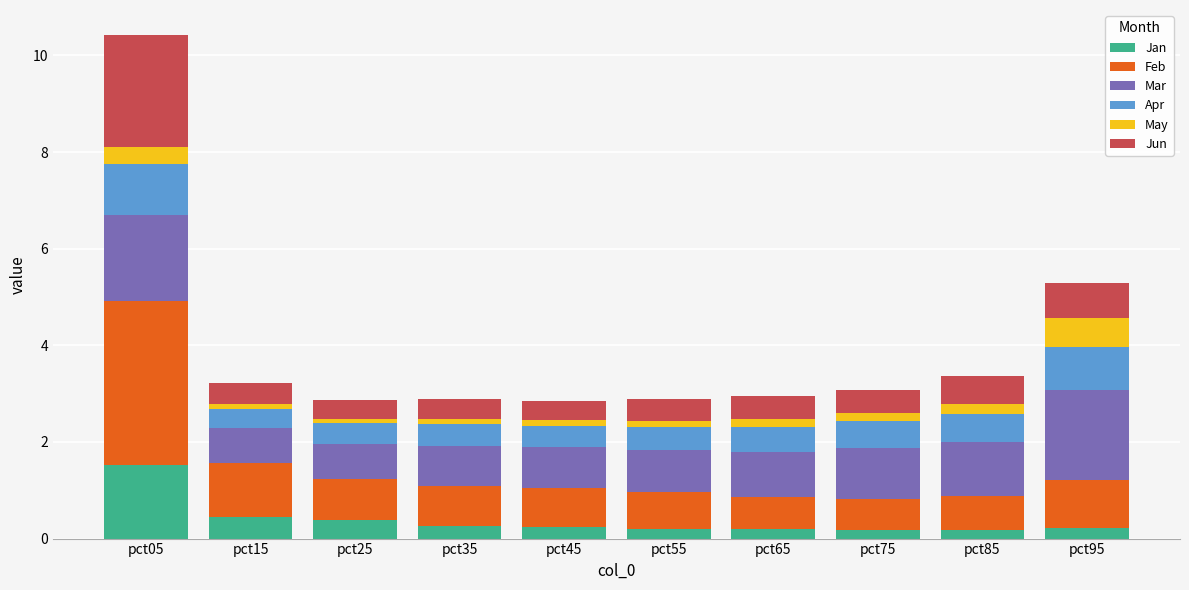

At which label does Jan reach its peak?

pct05